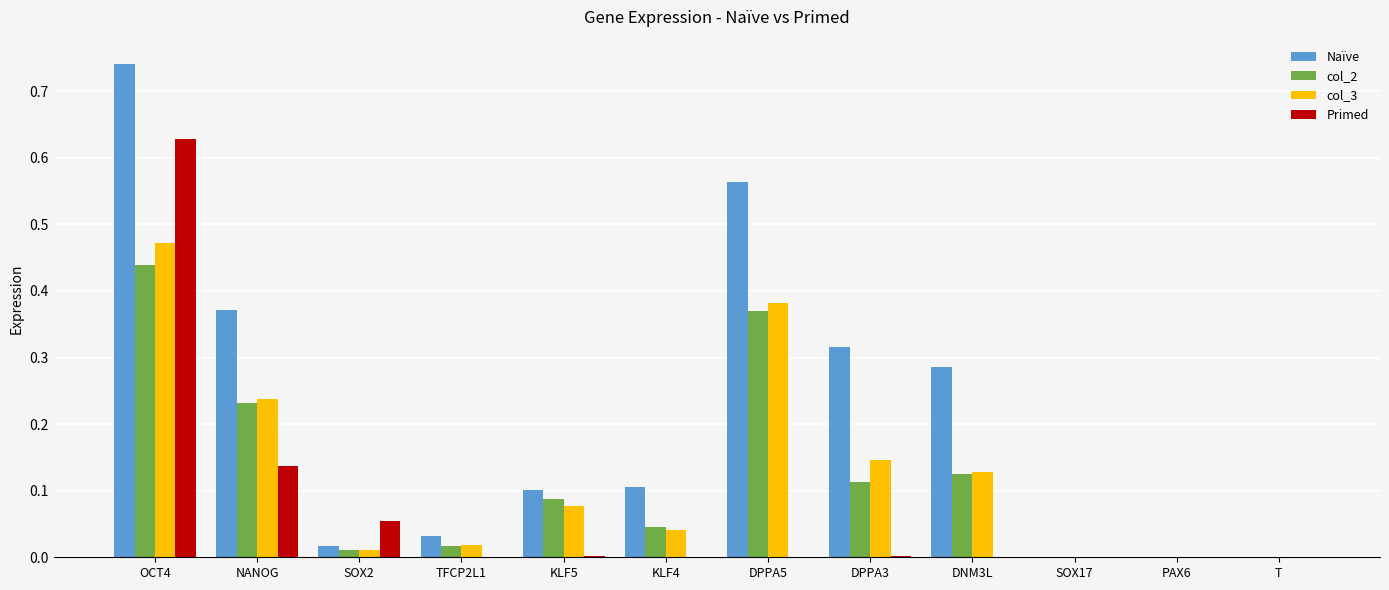

True or false: col_3 has a value of 0.1 at KLF5.

True